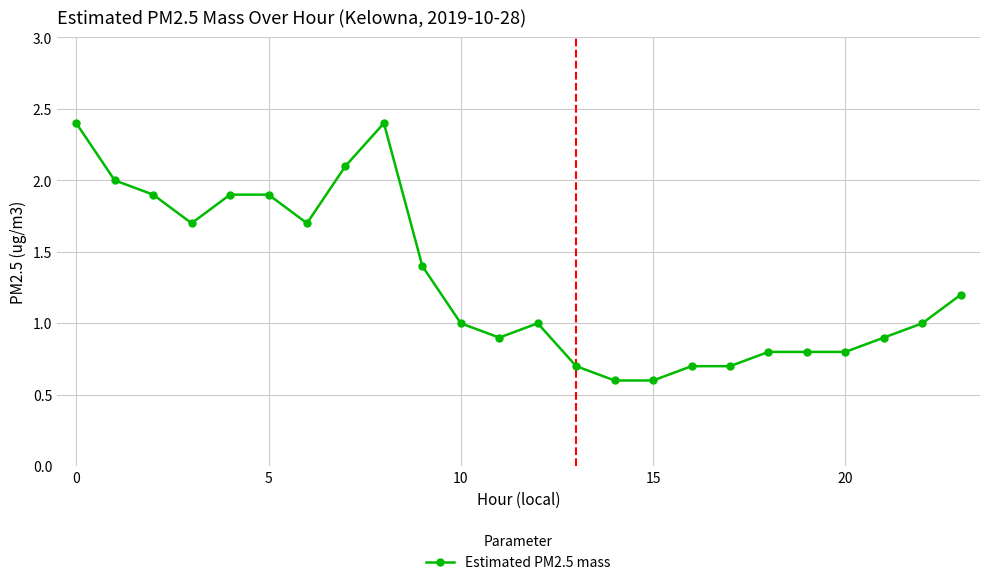

What is the greatest value displayed?

2.4